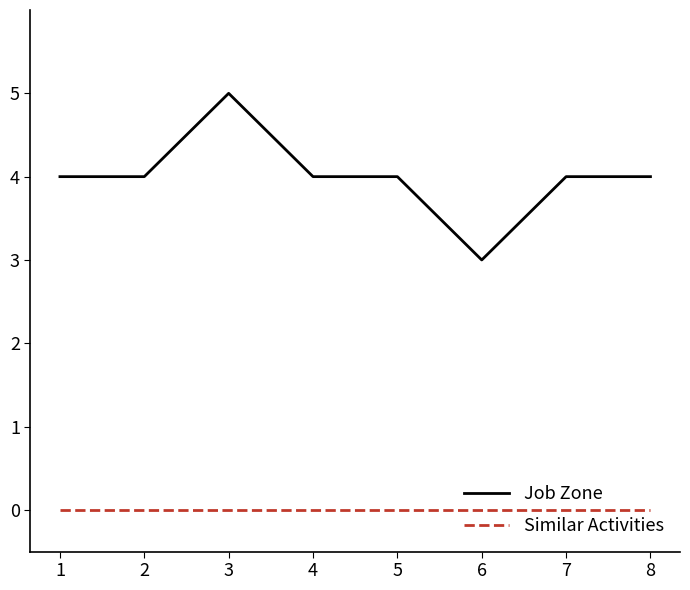

True or false: Similar Activities has a value of 0 at 1.

True